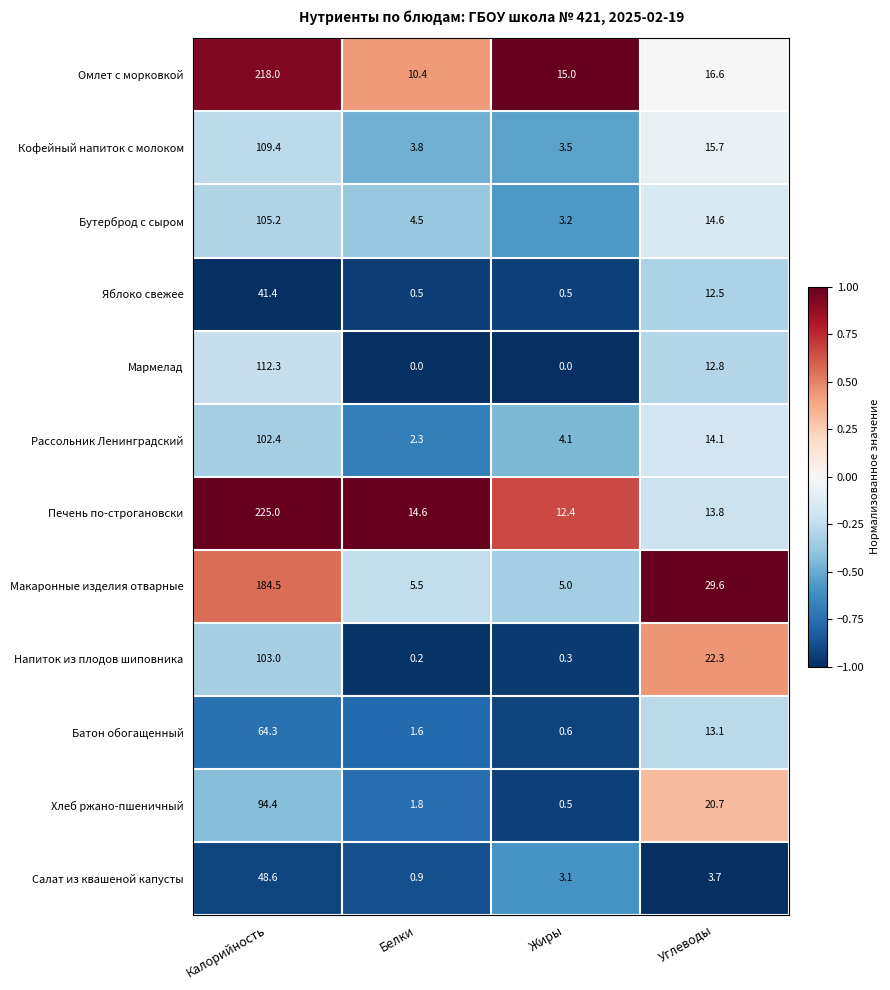

Is it true that Напиток из плодов шиповника equals 0.2 at Белки?

True